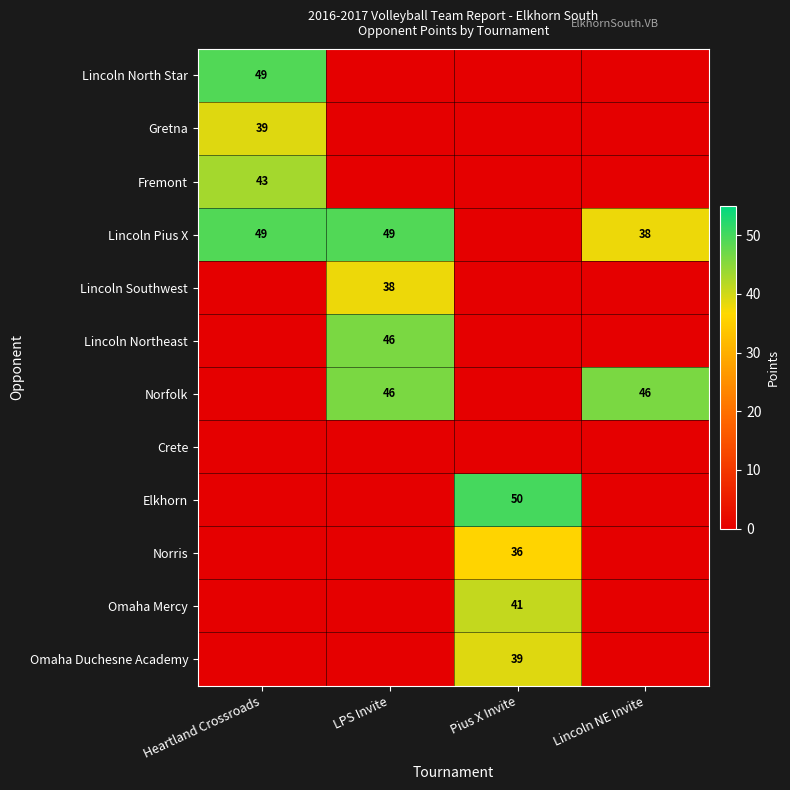

True or false: Gretna has a value of 18 at Heartland Crossroads.

False